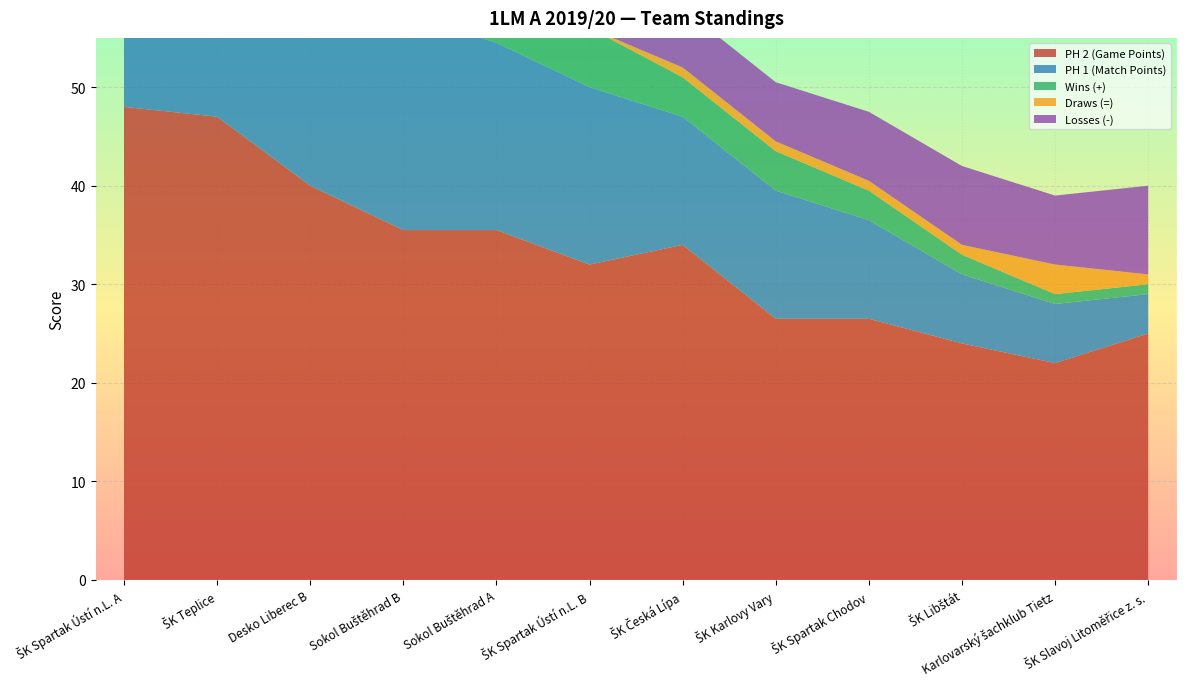

Reading right to left, extract all data points from this chart.

PH 2 (Game Points): 25.0	22.0	24.0	26.5	26.5	34.0	32.0	35.5	35.5	40.0	47.0	48.0
PH 1 (Match Points): 4.0	6.0	7.0	10.0	13.0	13.0	18.0	19.0	22.0	22.0	27.0	31.0
Wins (+): 1.0	1.0	2.0	3.0	4.0	4.0	6.0	6.0	7.0	7.0	9.0	10.0
Draws (=): 1.0	3.0	1.0	1.0	1.0	1.0	0.0	1.0	1.0	1.0	0.0	1.0
Losses (-): 9.0	7.0	8.0	7.0	6.0	6.0	5.0	4.0	3.0	3.0	2.0	0.0